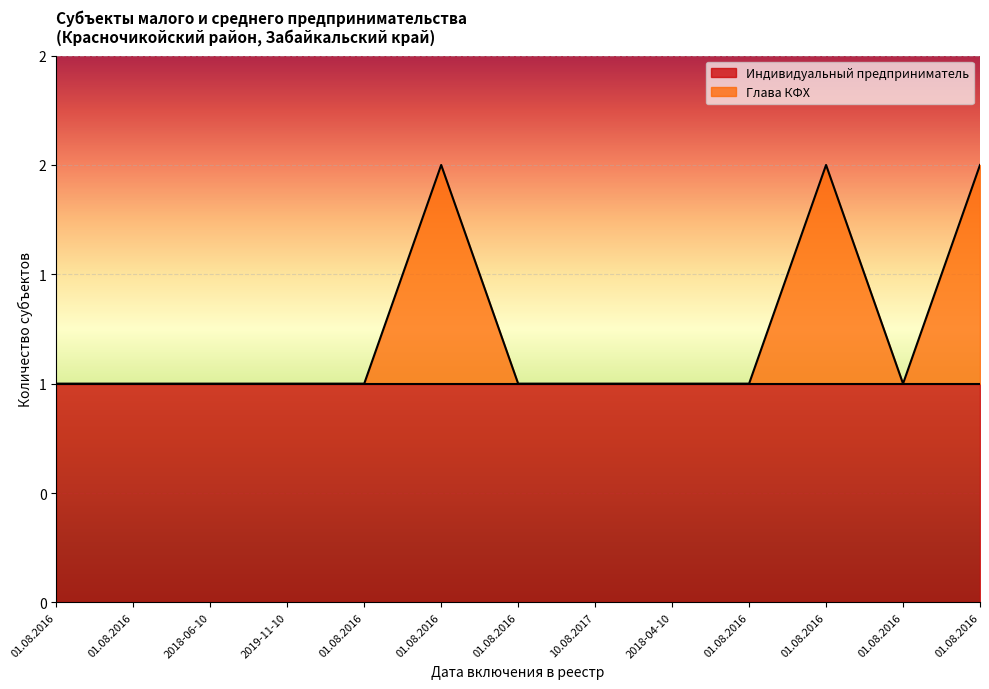

Does the chart display data point markers on the line(s)?

No